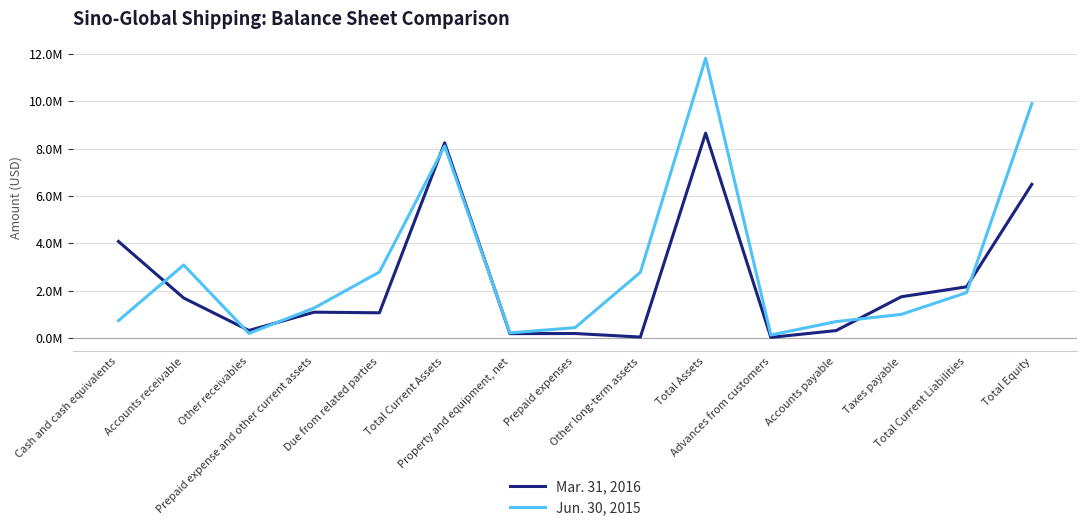

True or false: Jun. 30, 2015 has more than 2 interior local peaks.

True